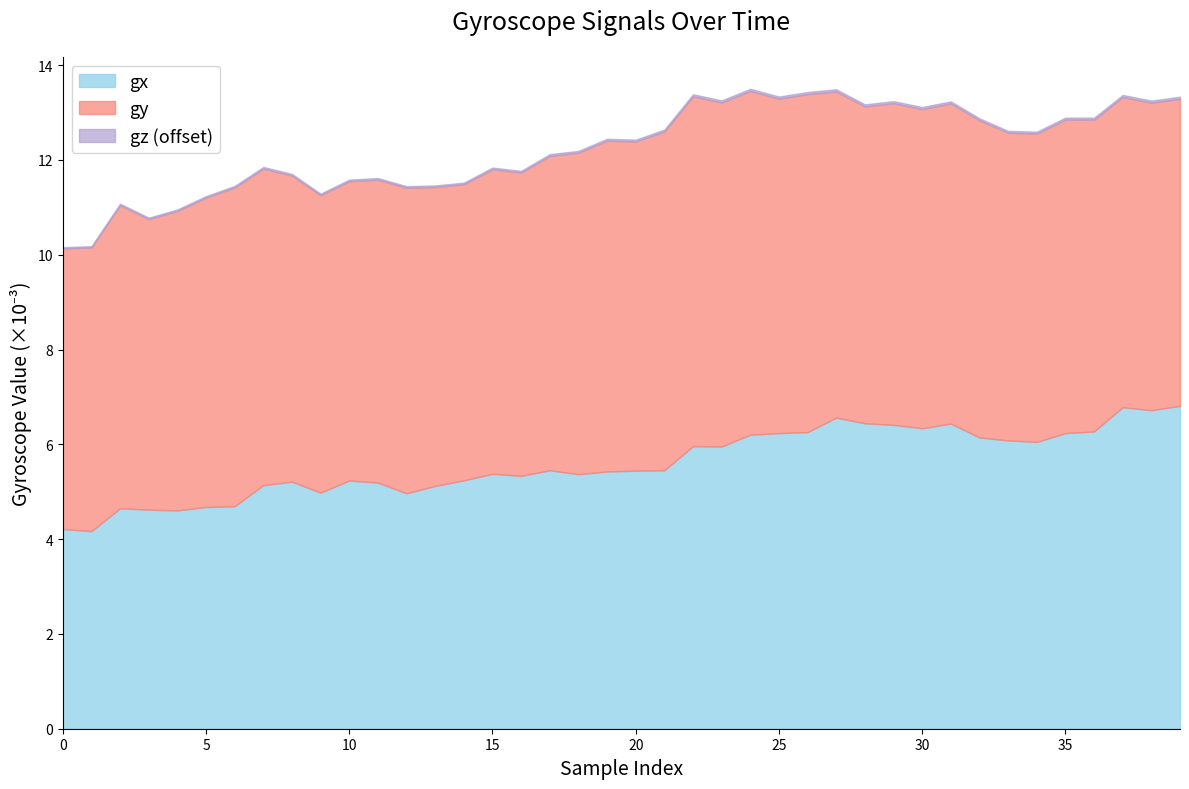

At which label does gx reach its peak?

39